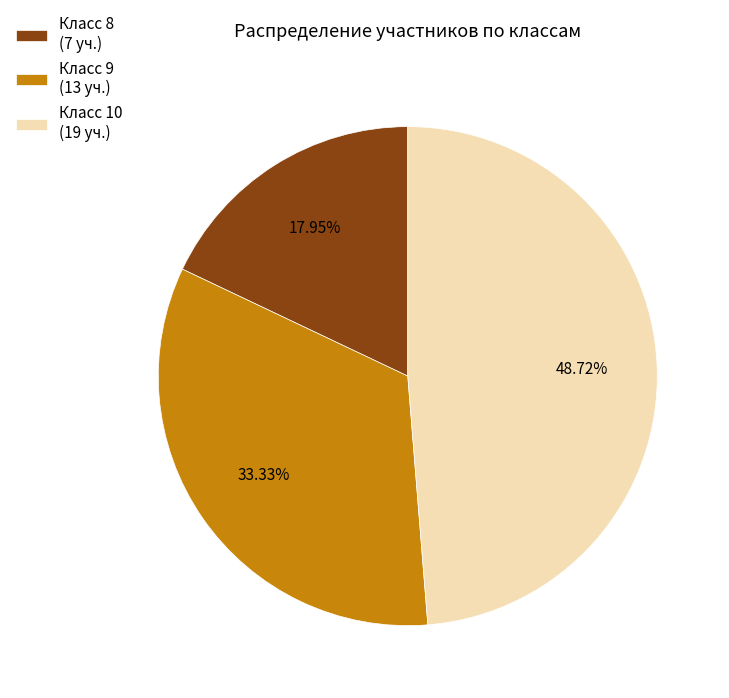

Count the number of slices in the pie.

3